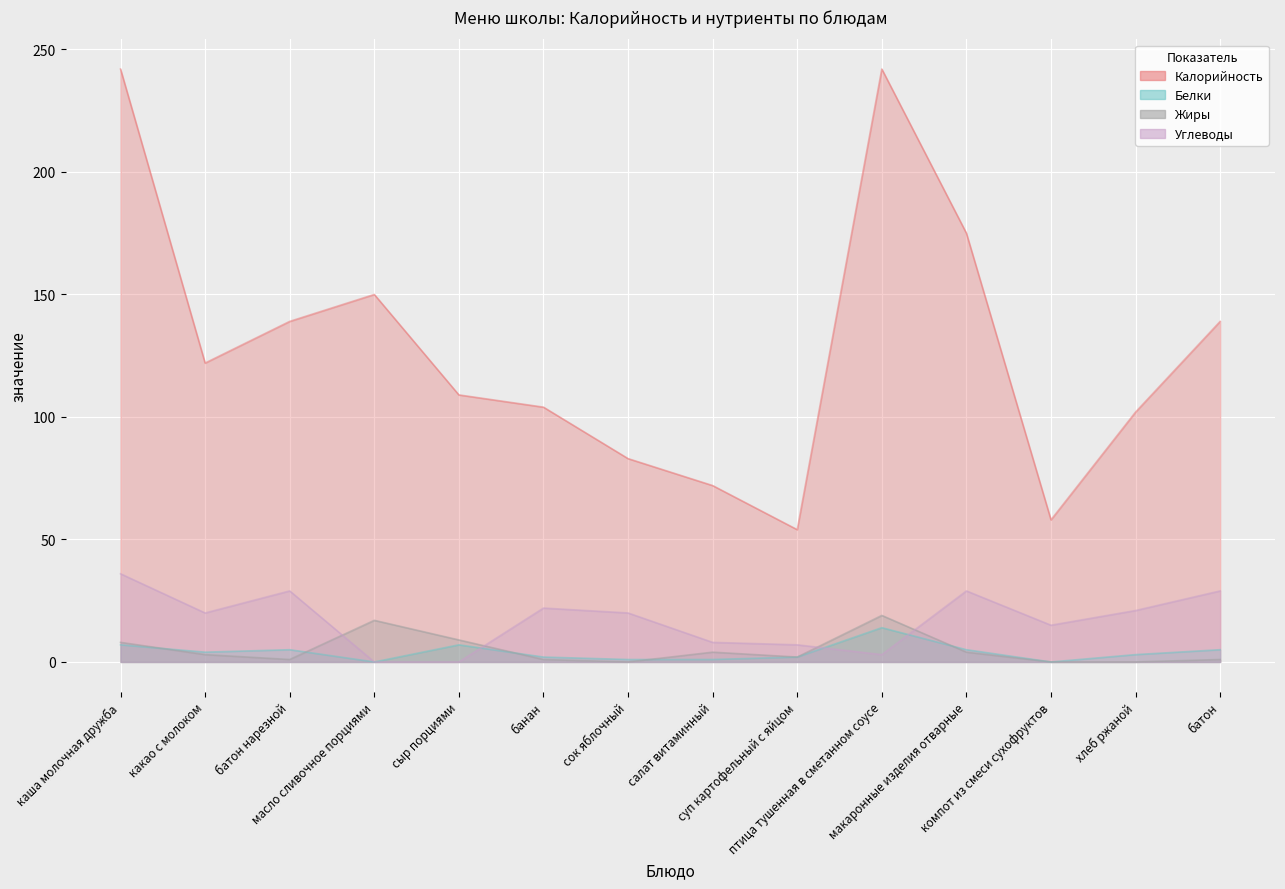

Which category has the lowest value in the Калорийность series?

суп картофельный с яйцом